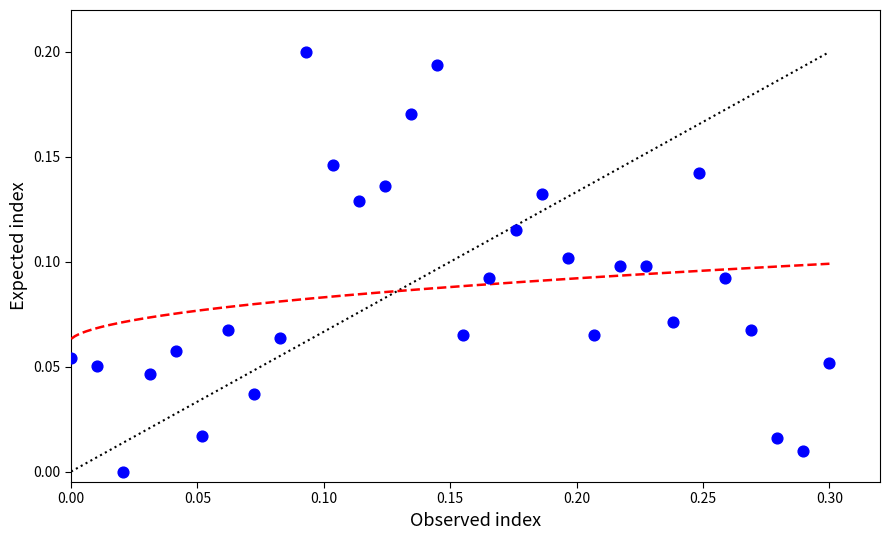

What is the range of X values (max minus min)?

0.3